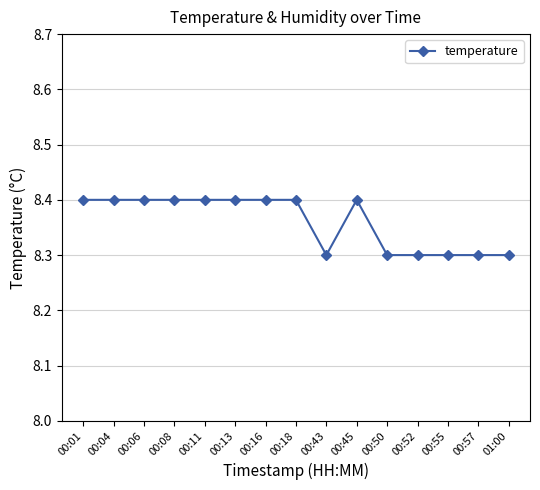

Count the values in the range 8 to 9.

15